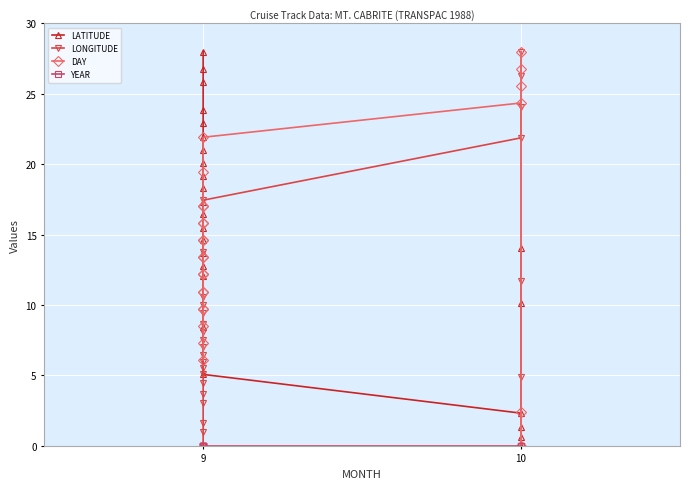

The LATITUDE series shows -19.1 at 10. True or false?

False